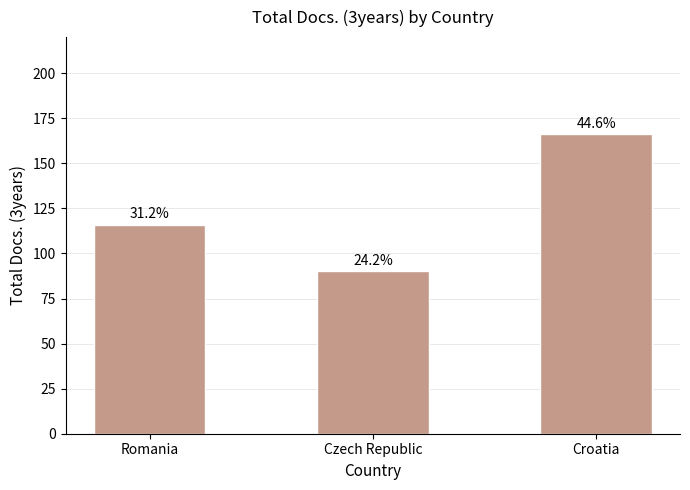

Reading right to left, extract all data points from this chart.

Croatia=166	Czech Republic=90	Romania=116